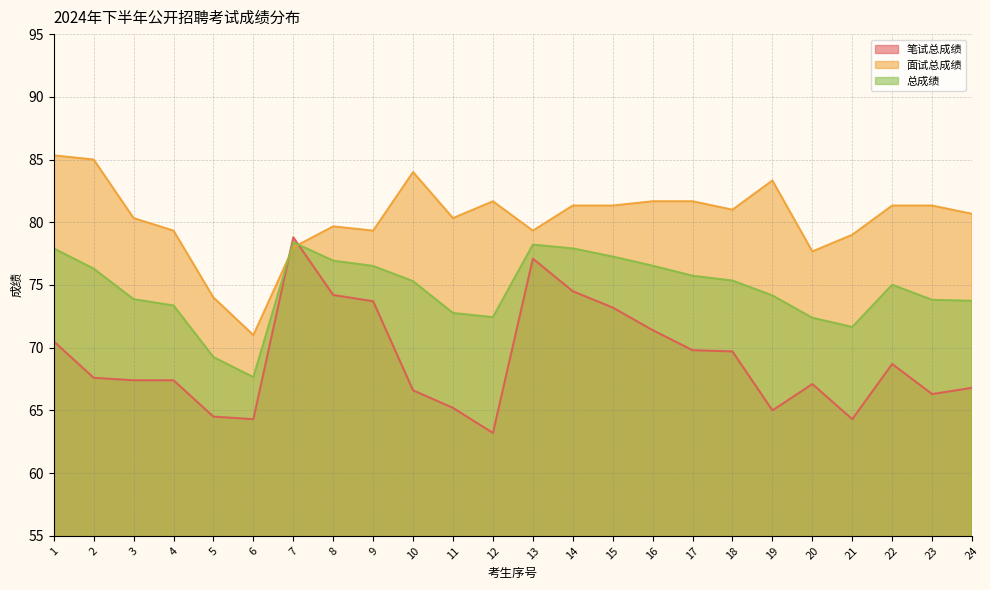

At how many categories does at least one series exceed 70?

24